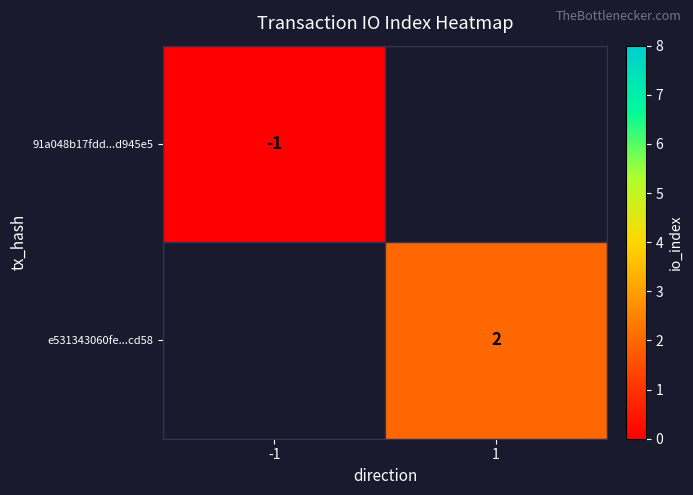

Is it true that 91a048b17fdd...d945e5 equals -0.6 at -1?

False